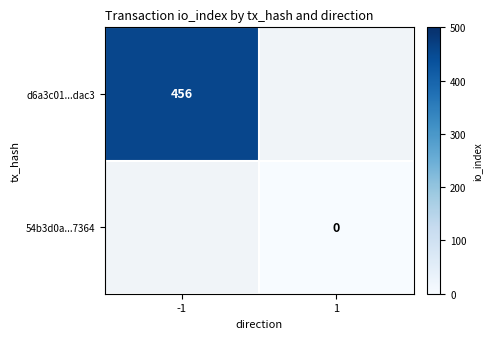

The value of d6a3c01...dac3 at -1 is 762. True or false?

False